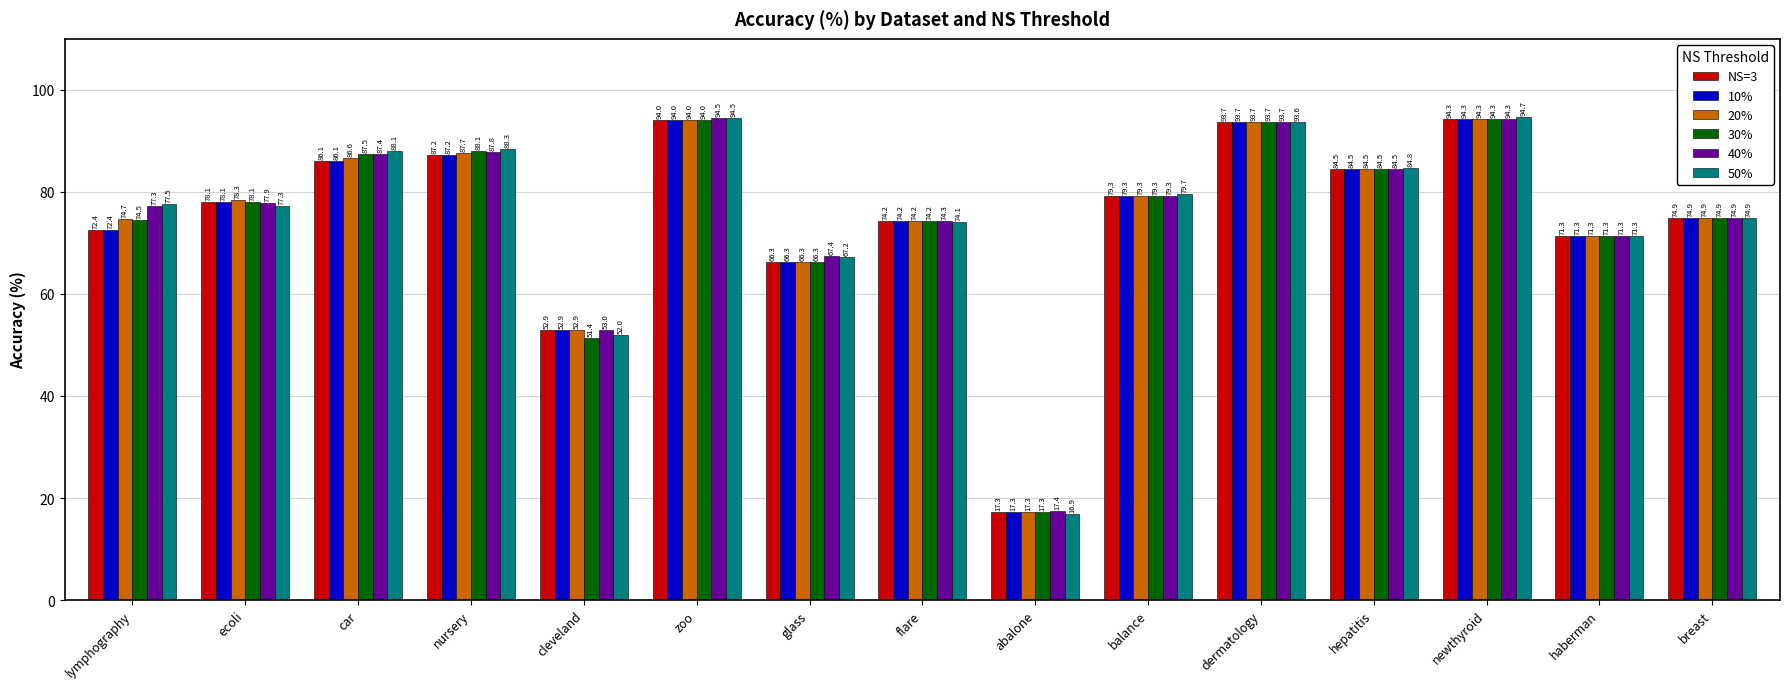

How many values in the 10% series are below 78?

7